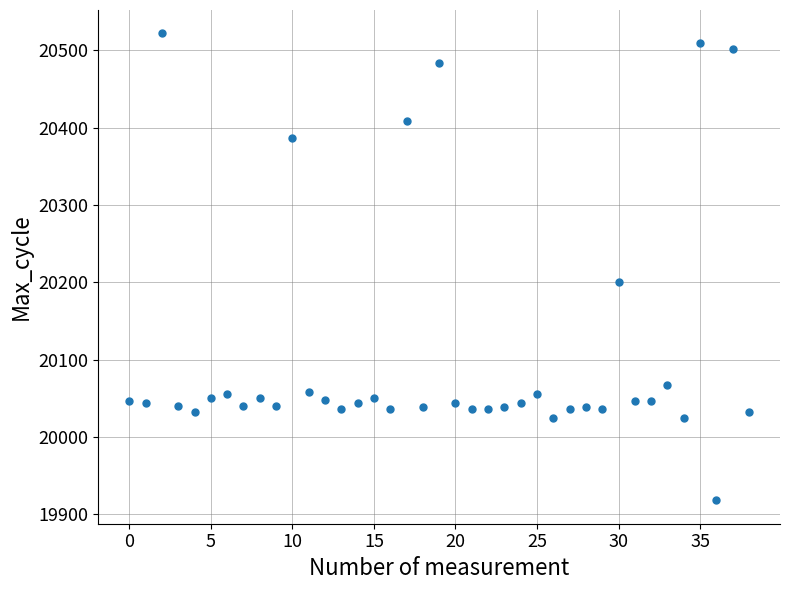

What Y value in the scatter plot is closest to 20220?

20201